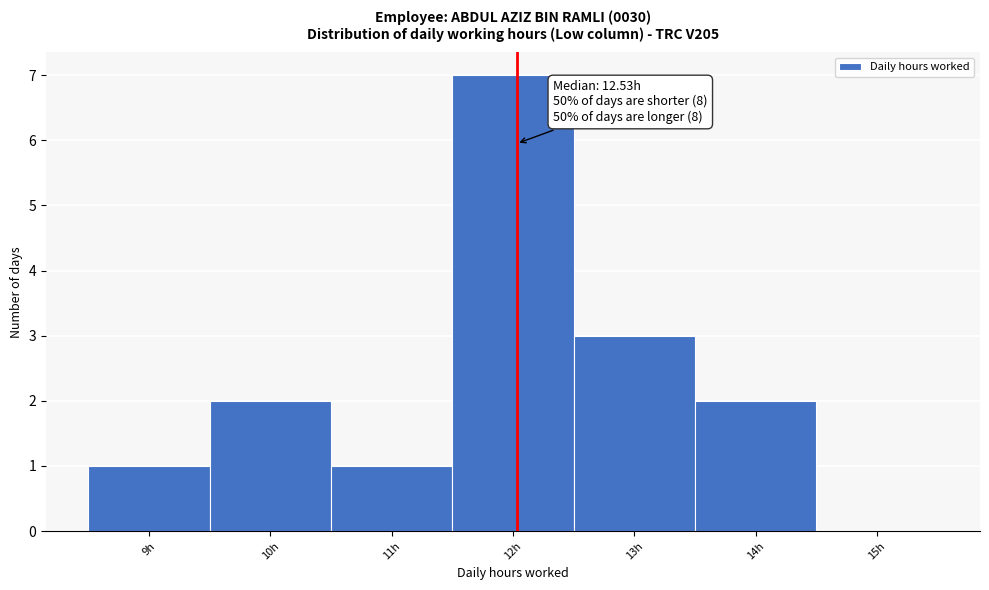

Reading left to right, transcribe all the data shown in this chart.

9h=1	10h=2	11h=1	12h=7	13h=3	14h=2	15h=0